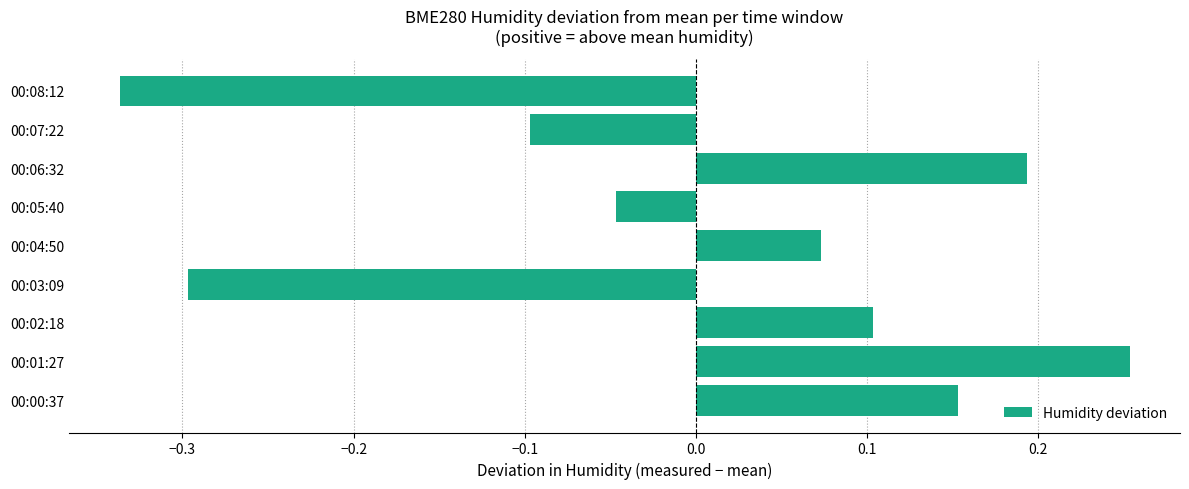

At which label is the value closest to 0?

00:05:40